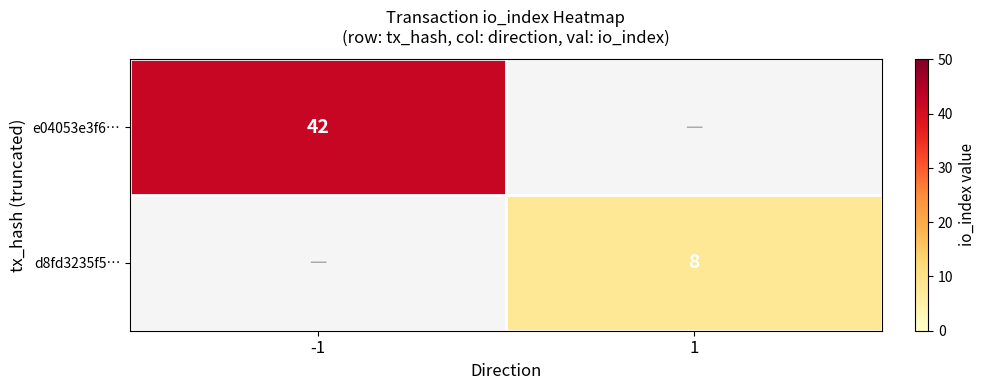

How many distinct data groups are displayed?

2